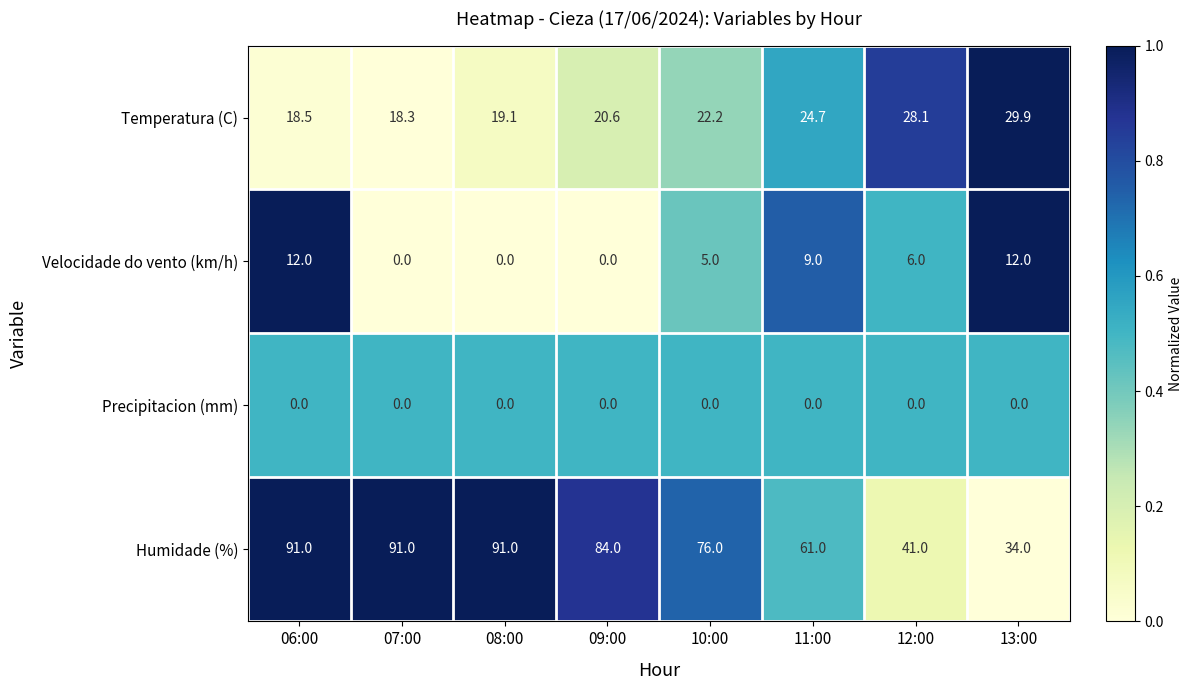

Rank the series at 10:00 from lowest to highest value.

Precipitacion (mm), Velocidade do vento (km/h), Temperatura (C), Humidade (%)